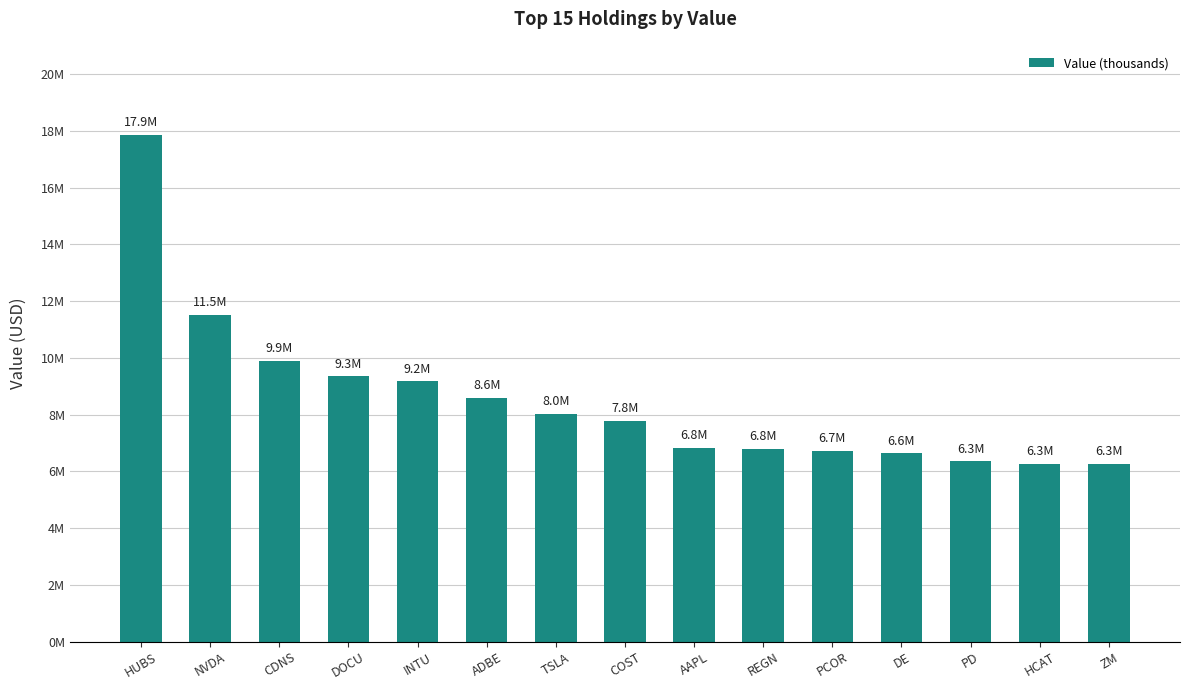

Are the bars horizontal?

No